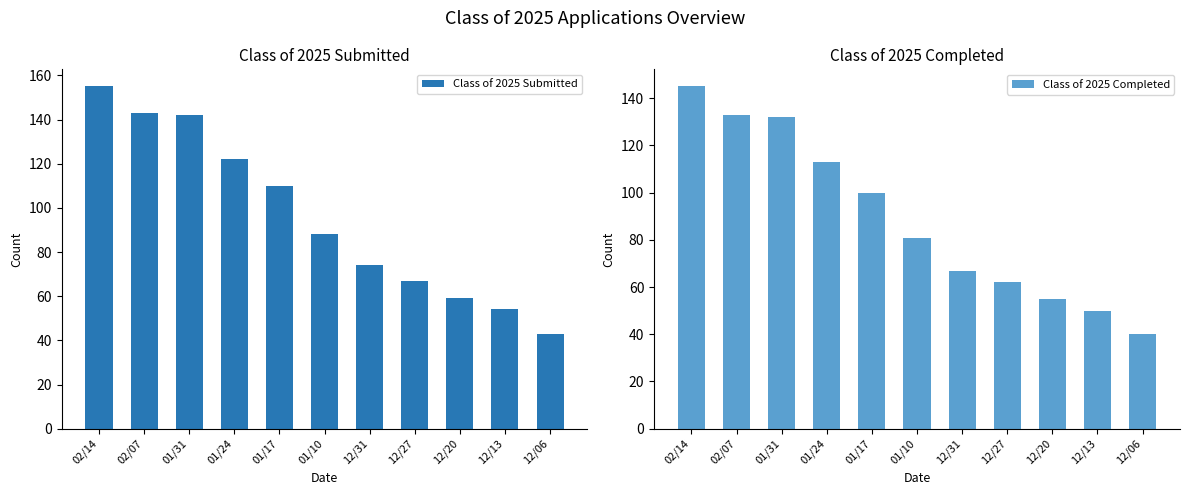

Between 01/24 and 02/14, which is larger?

02/14